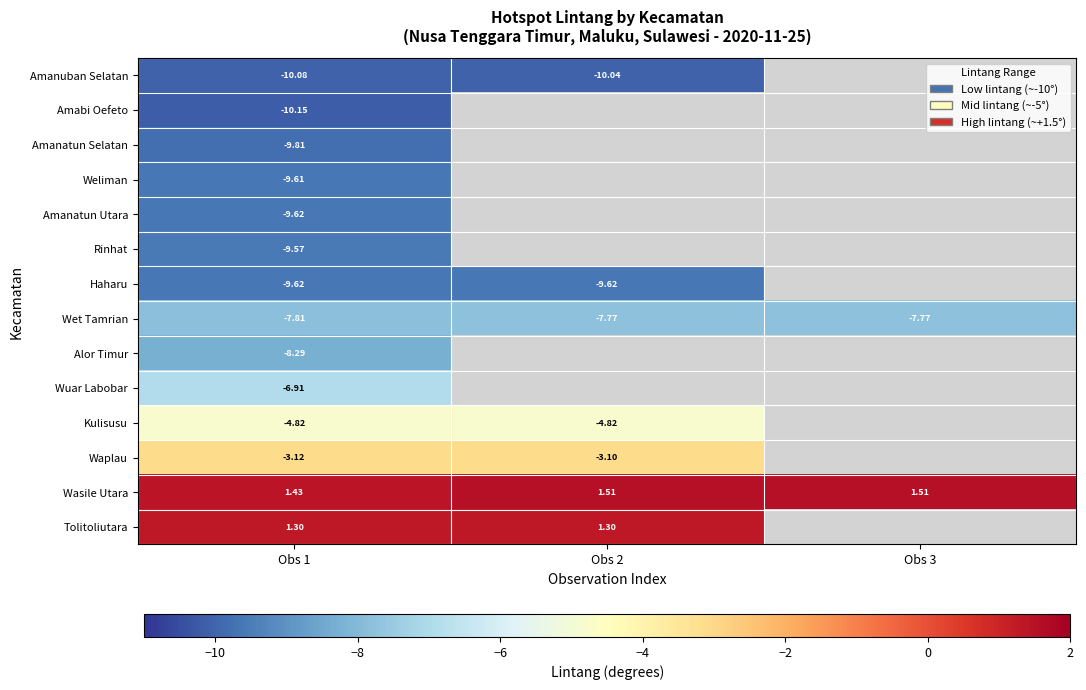

Which category has the lowest value across all series?

Obs 1